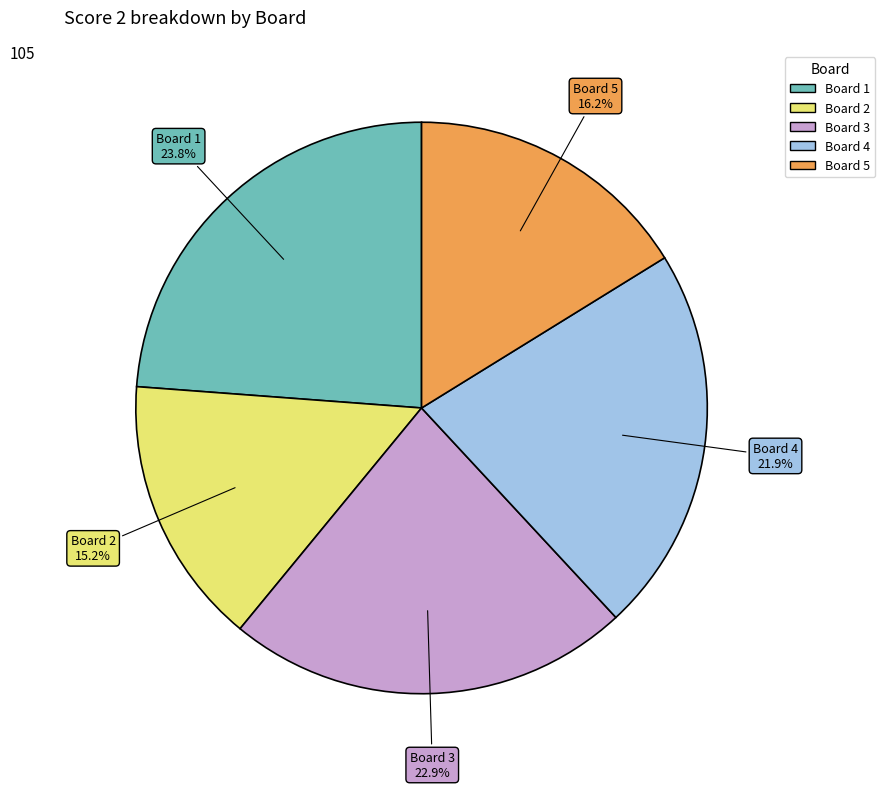

Count the number of slices in the pie.

5